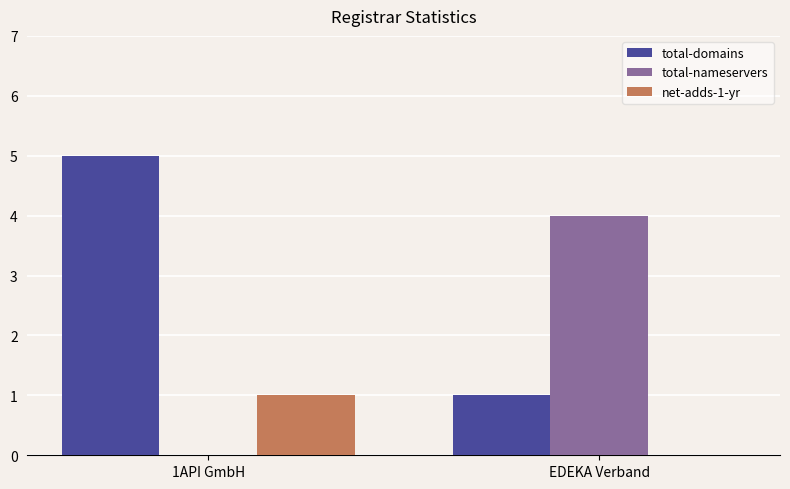

What are all the series names shown in the legend?

total-domains, total-nameservers, net-adds-1-yr